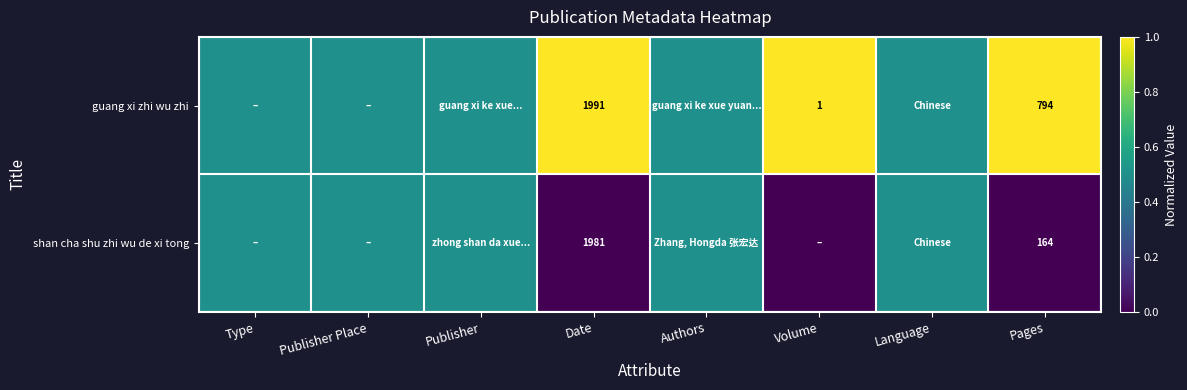

The value of guang xi zhi wu zhi at Date is 1991.0. True or false?

True